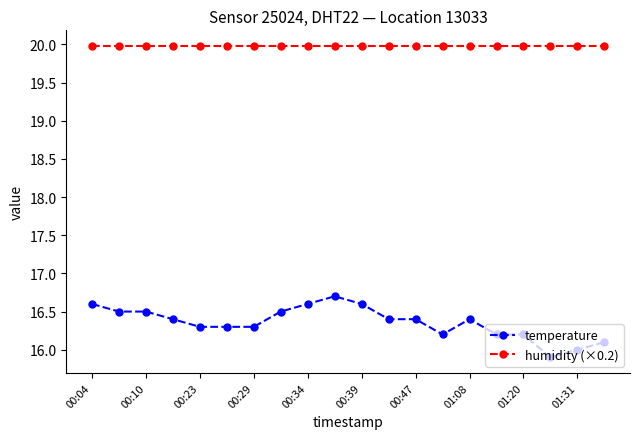

Which series has the largest total across all categories?

humidity (×0.2)